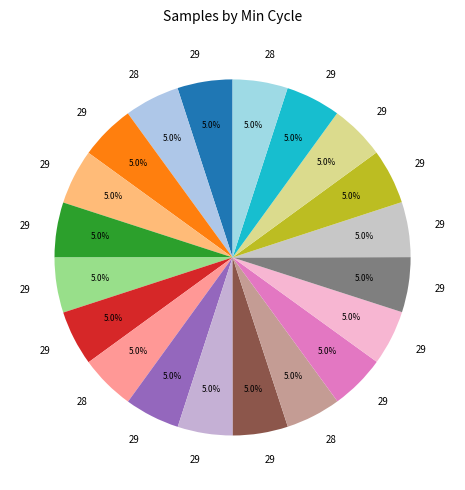

Is there any slice that represents more than half of the pie?

No